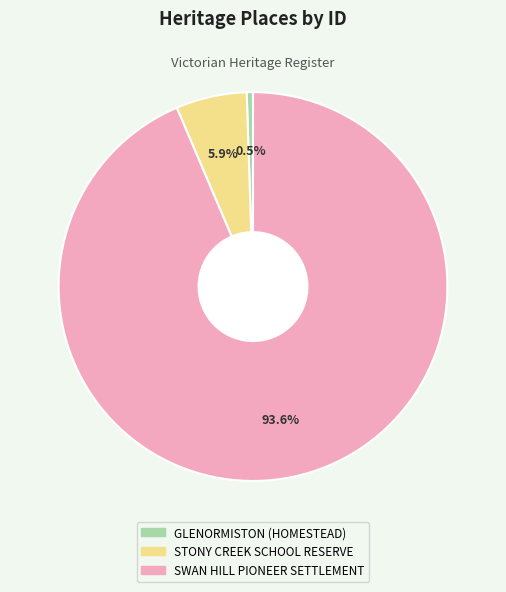

How many segments does this pie chart have?

3